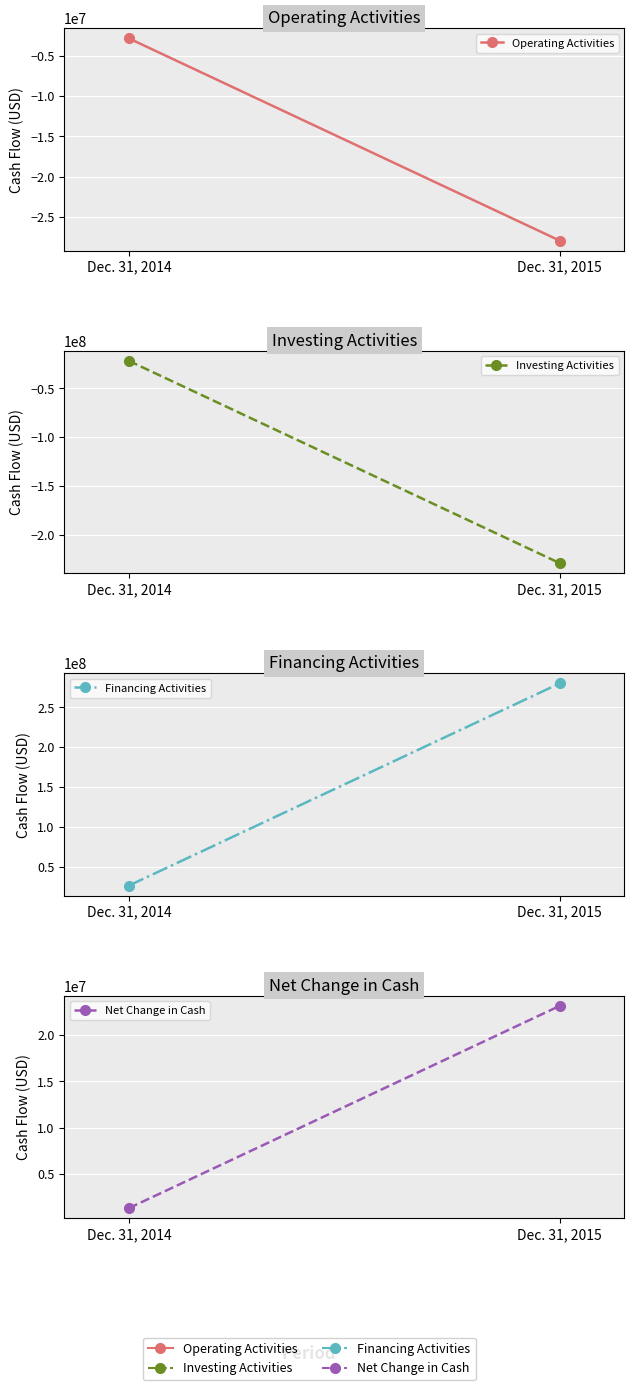

What is the sum of all Investing Activities values?

-250732000